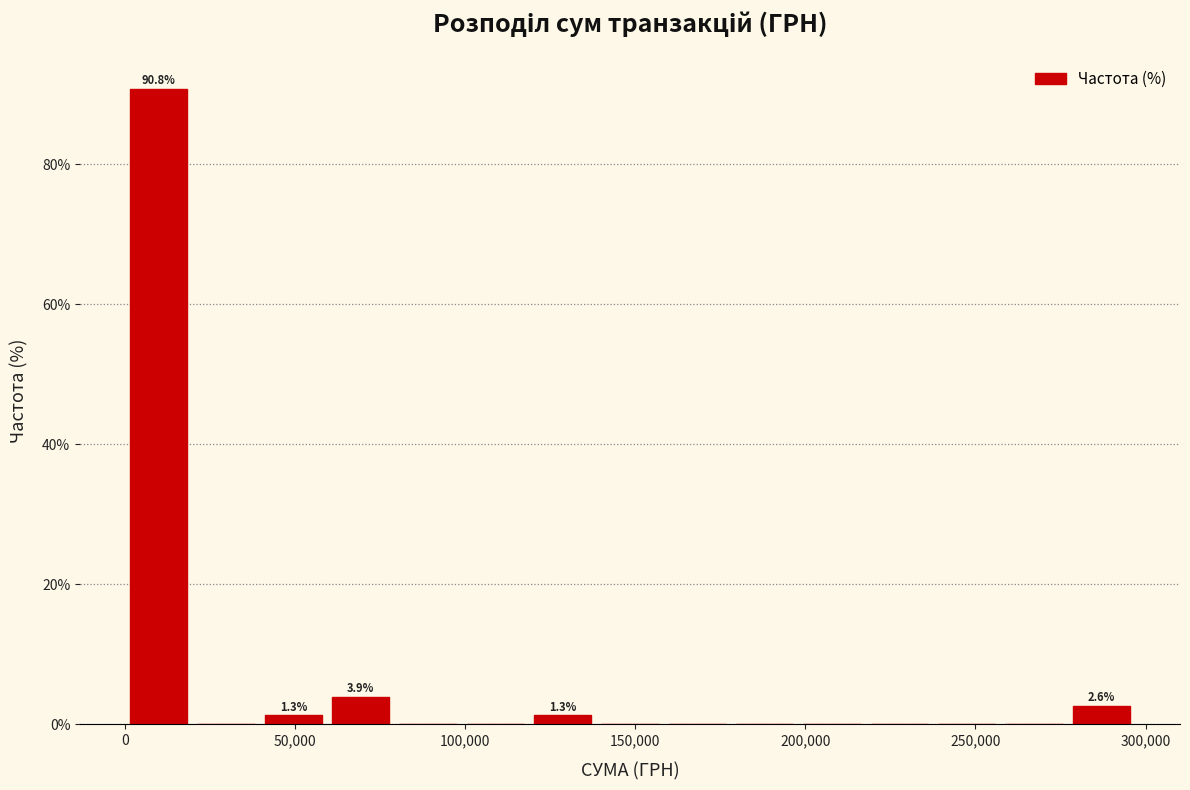

Read against the x-axis, roughly where is the centre of the tallest bar?

10000